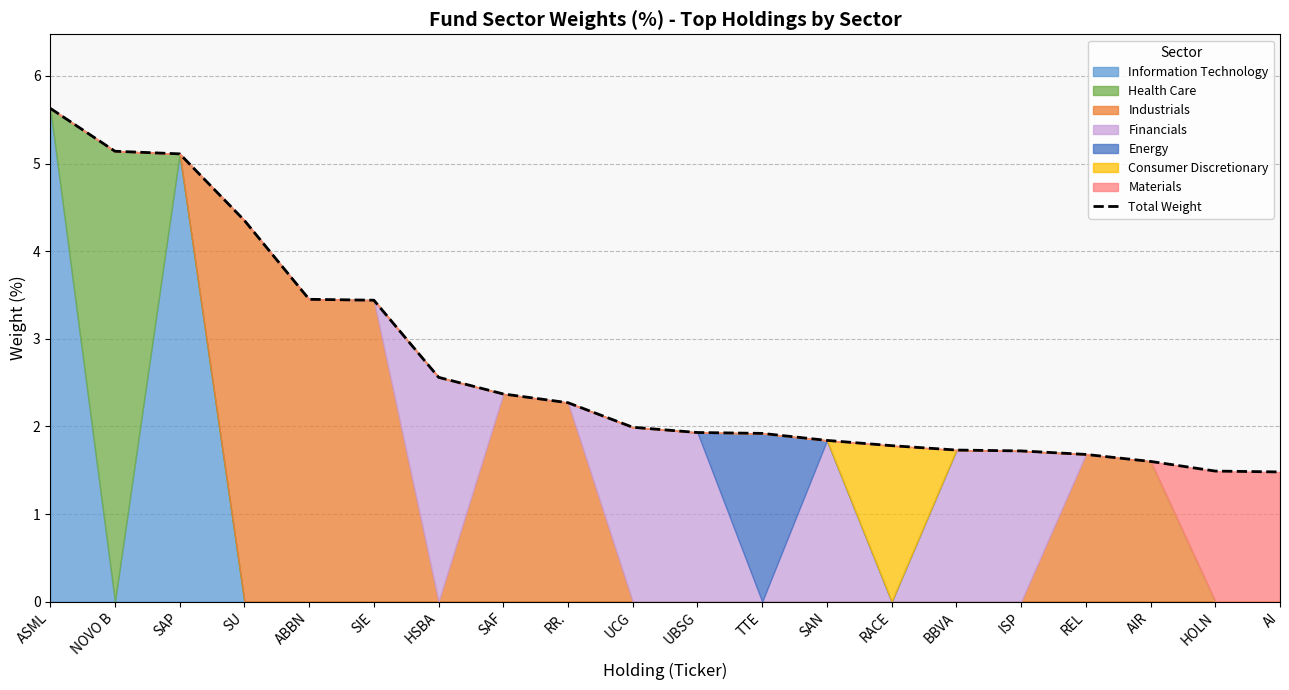

What is the maximum value shown in the chart?

5.6